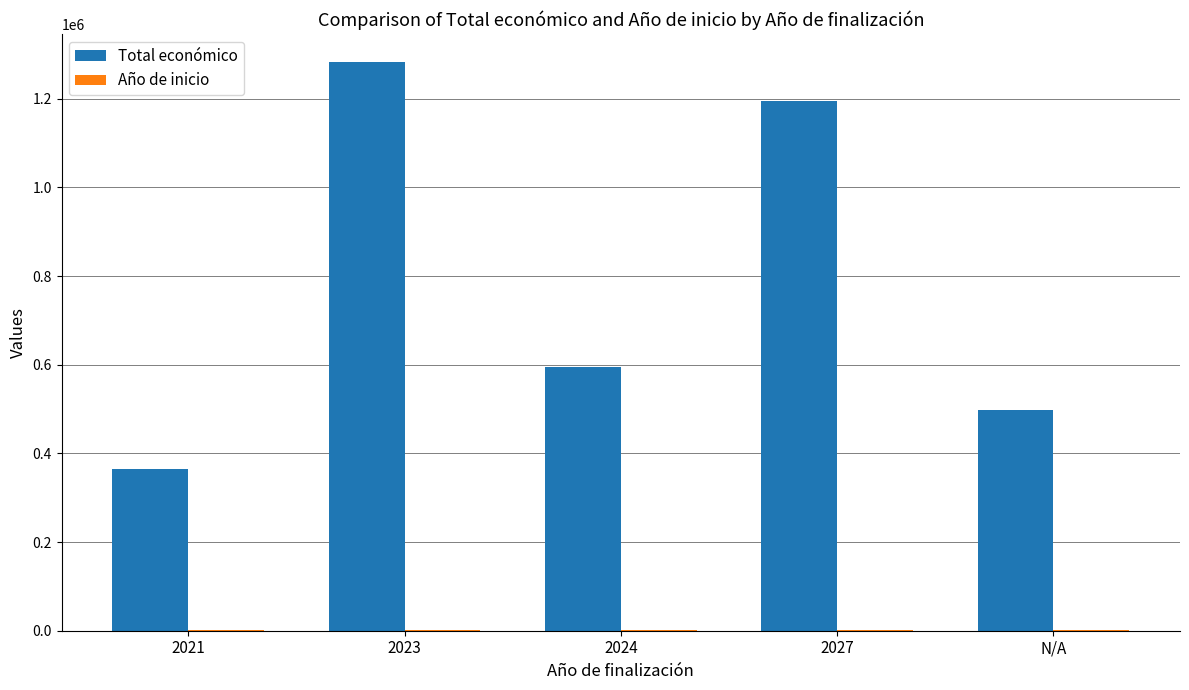

Between 2024 and 2027, which series saw the biggest shift?

Total económico